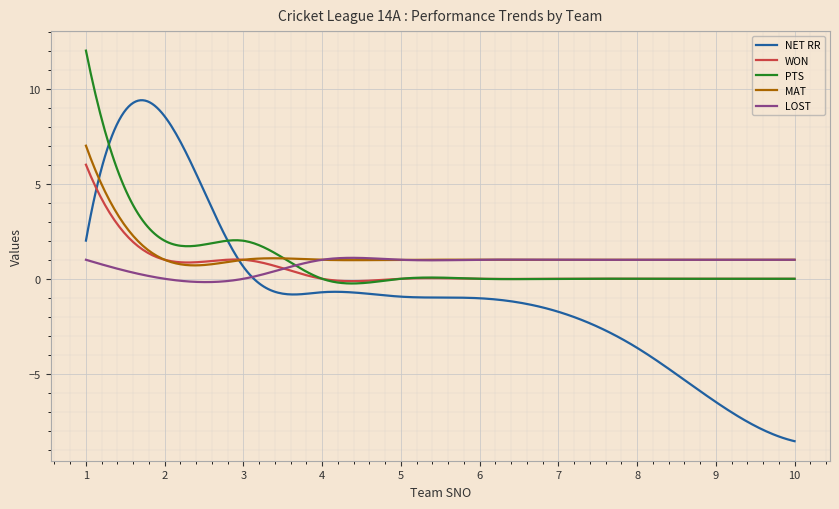

Which series has the largest total across all categories?

MAT